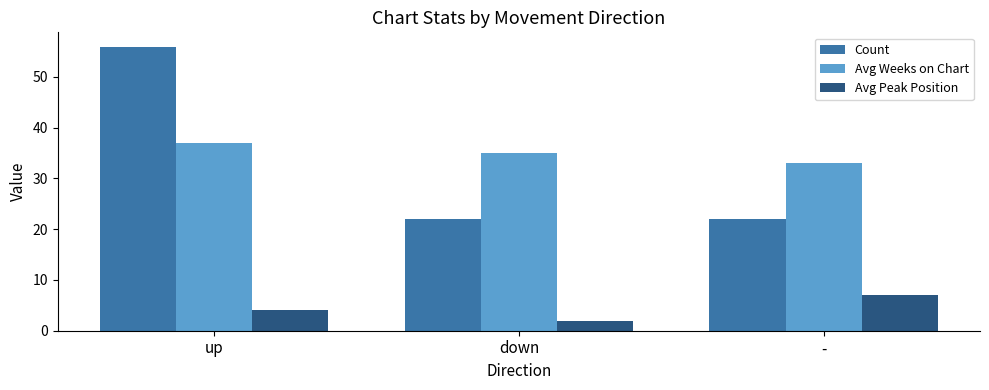

At which category is the sum across all series the highest?

up